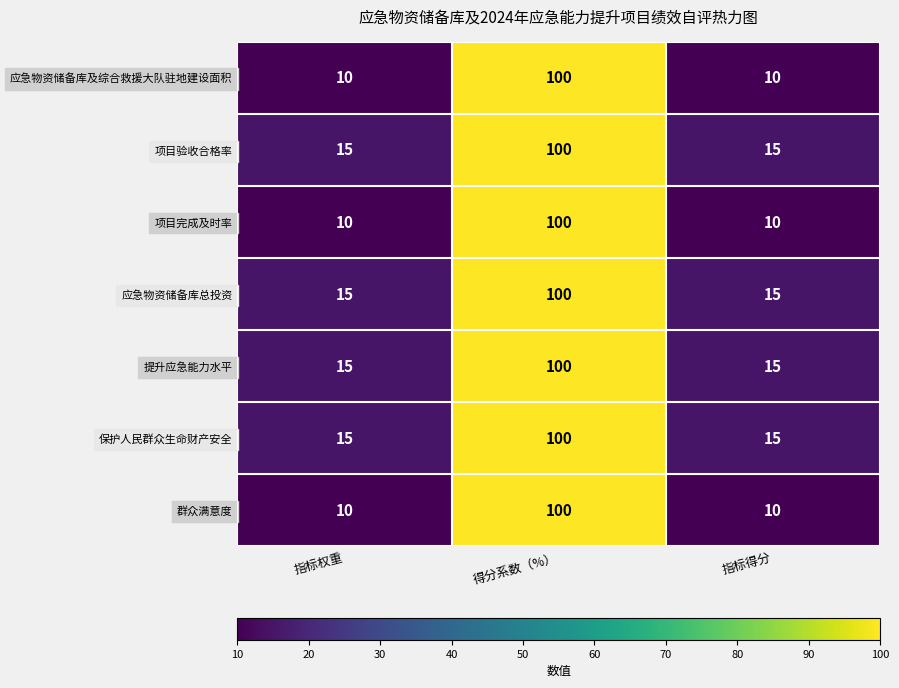

True or false: 提升应急能力水平 has a value of 64 at 得分系数（%）.

False